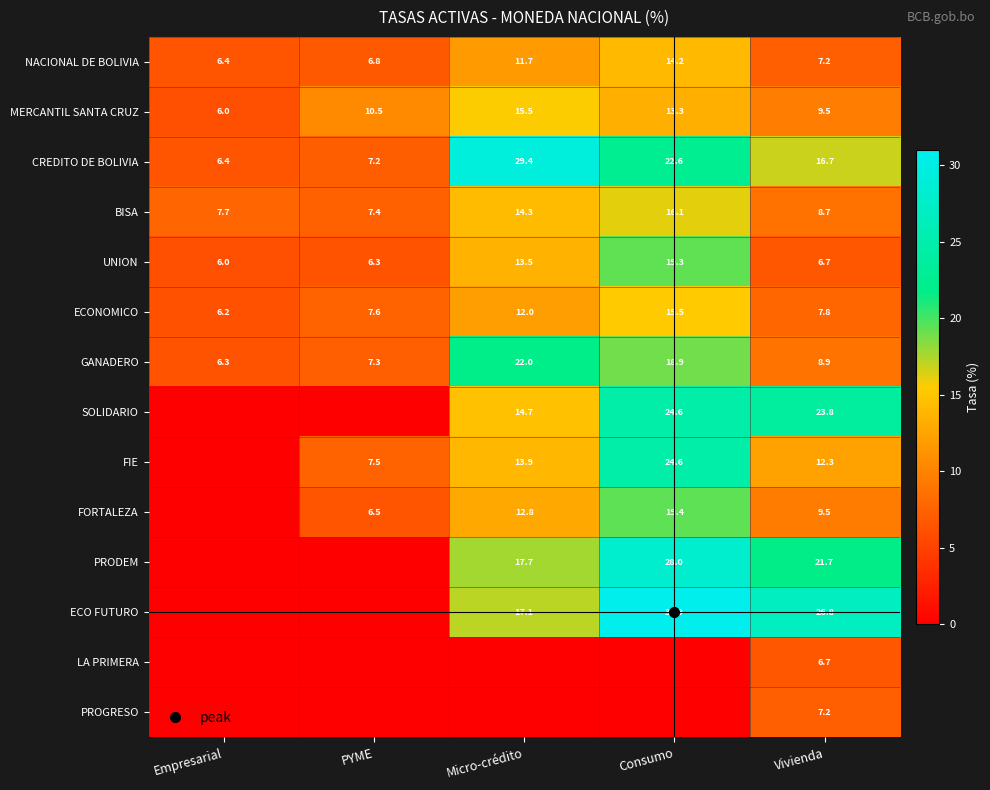

What is the maximum value shown in the chart?

30.9